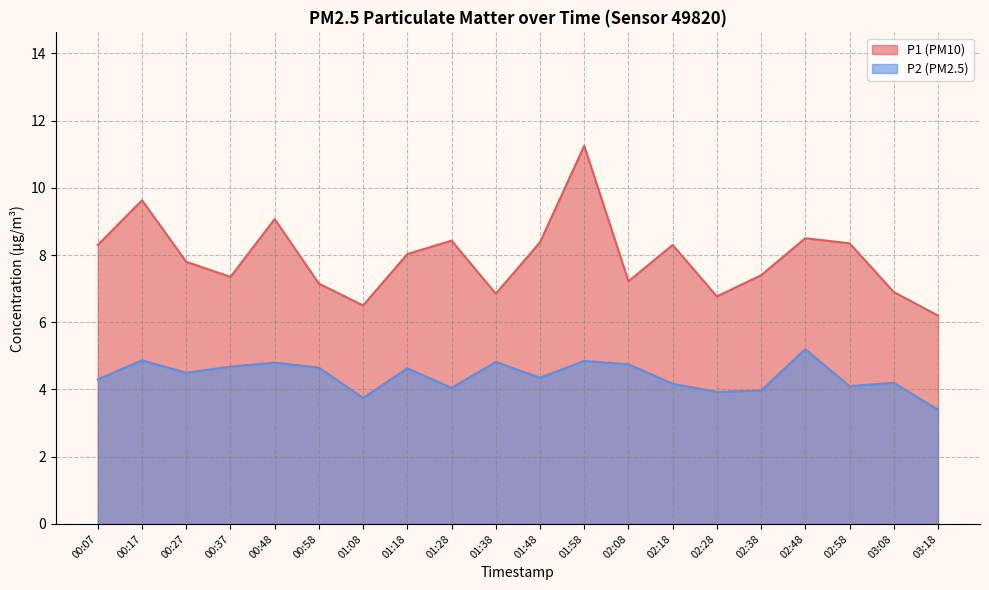

The P2 series shows 4.8 at 02:08. True or false?

True